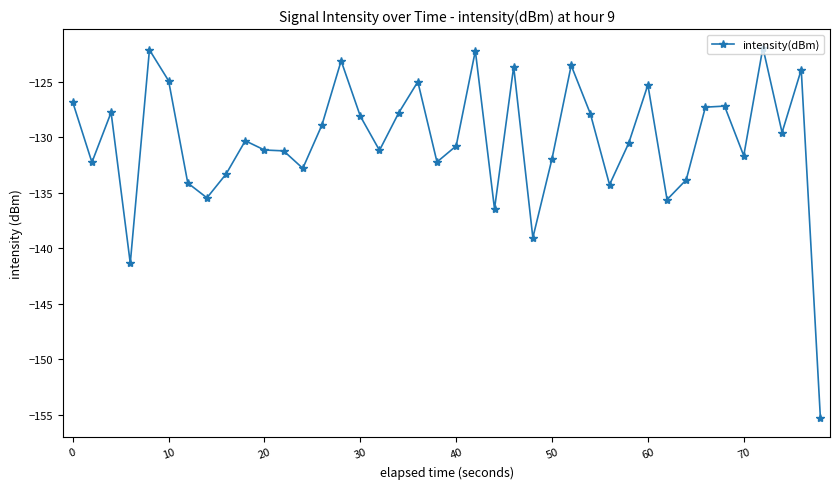

What is the maximum value shown in the chart?

-121.9